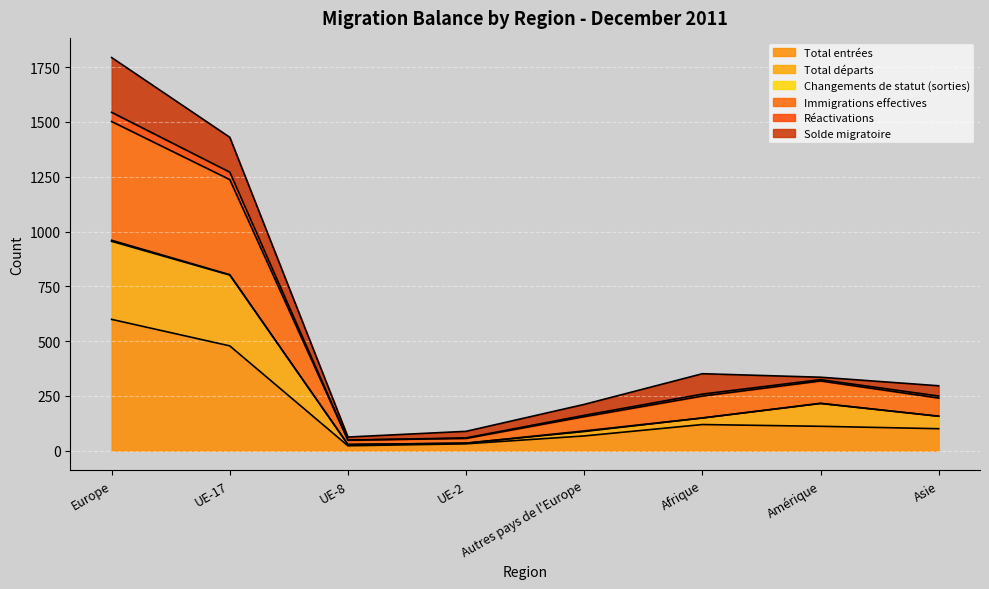

What is the label of the 3rd point from the right?

Afrique